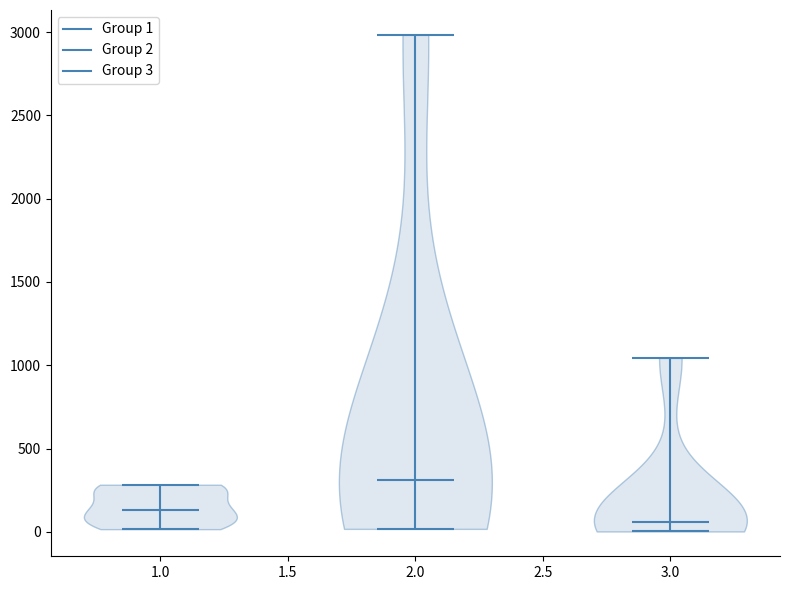

What is the lowest point the violin at x = 3.0 reaches on the y-axis? The values are not printed on the chart, so give them approximately, as read against the axis.

0